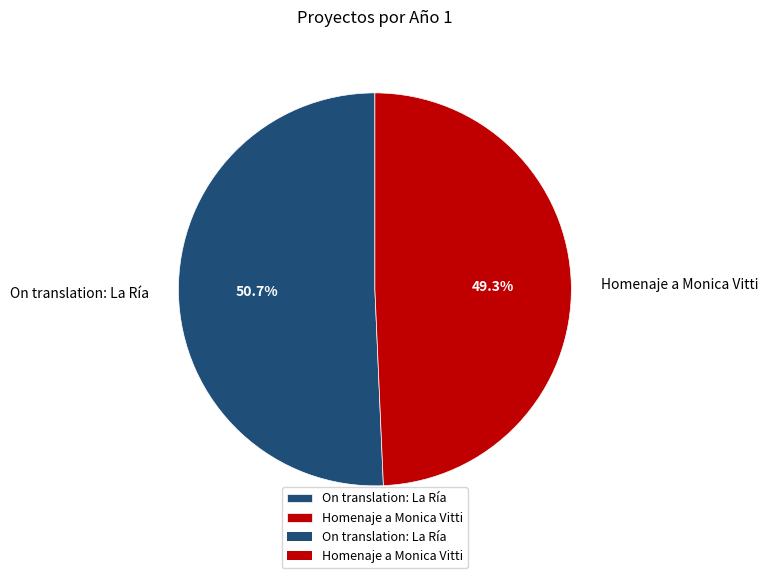

Which category has the biggest portion of the pie?

On translation: La Ría